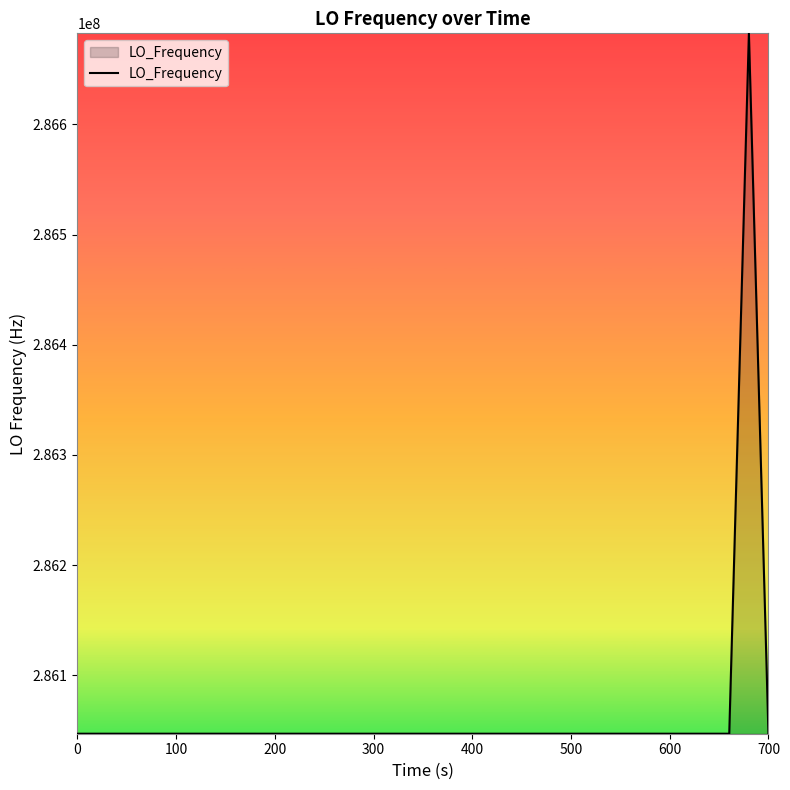

Does the chart display data point markers on the line(s)?

No